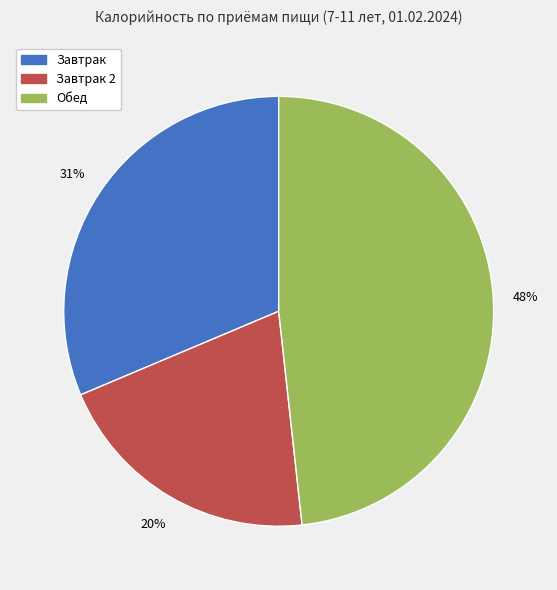

To the nearest percent, what is the average slice percentage?

33%